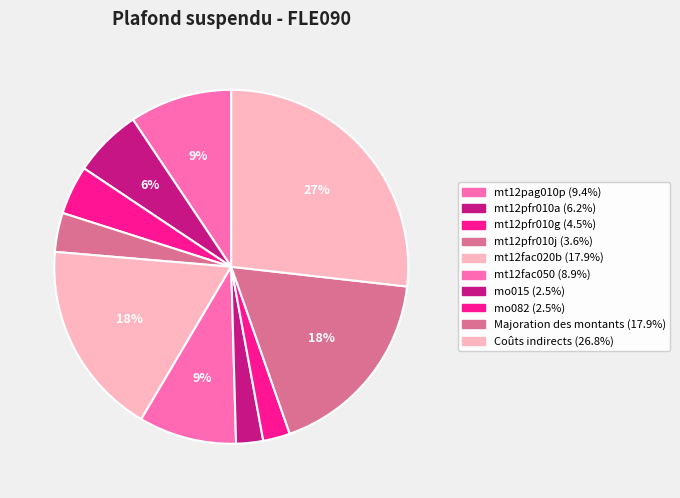

How many slices are in this pie chart?

10